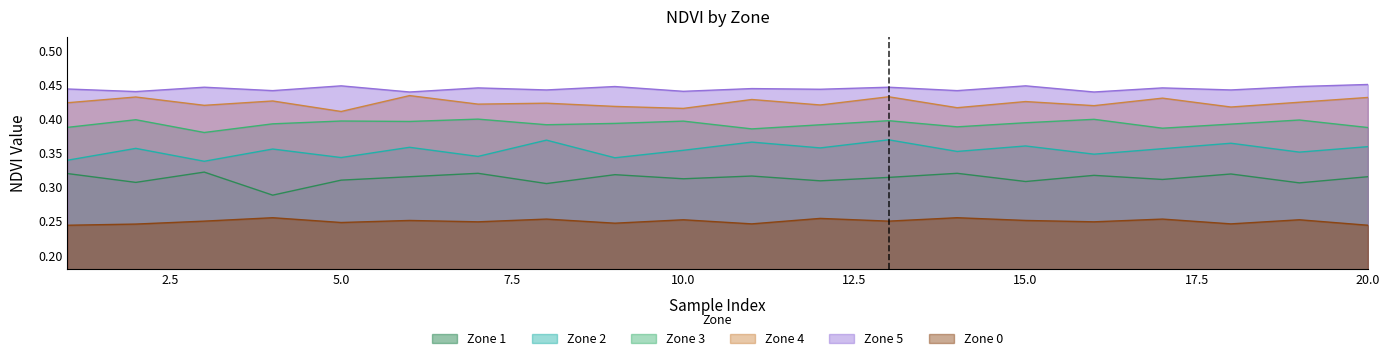

True or false: Zone 0 and Zone 1 intersect in this chart.

False